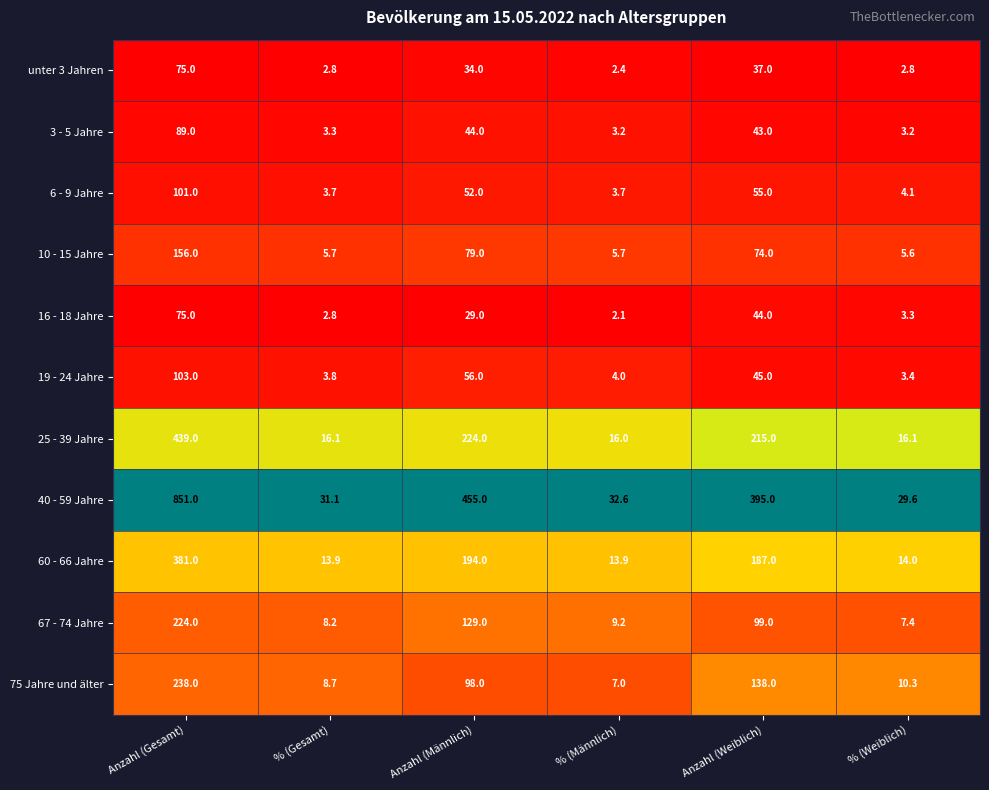

Where does the 3 - 5 Jahre series first go above 43?

Anzahl (Gesamt)